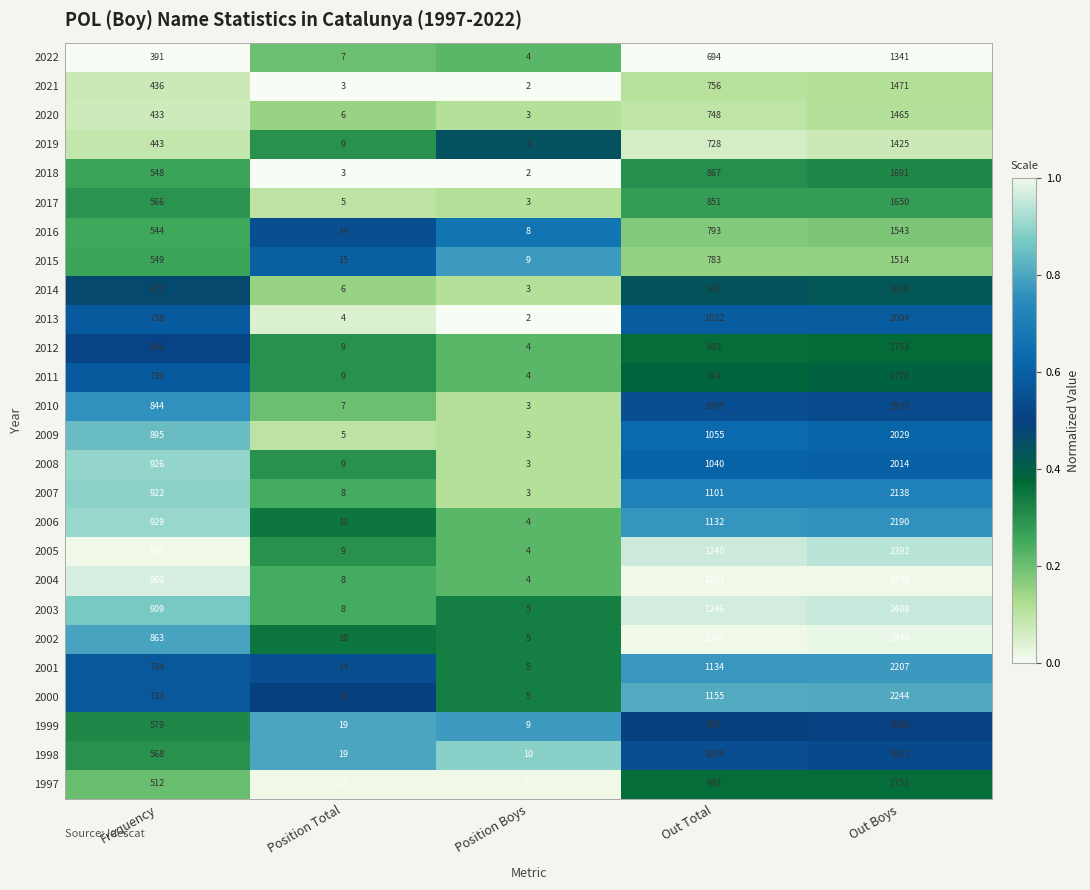

What is the total value across all series at Frequency?

18124